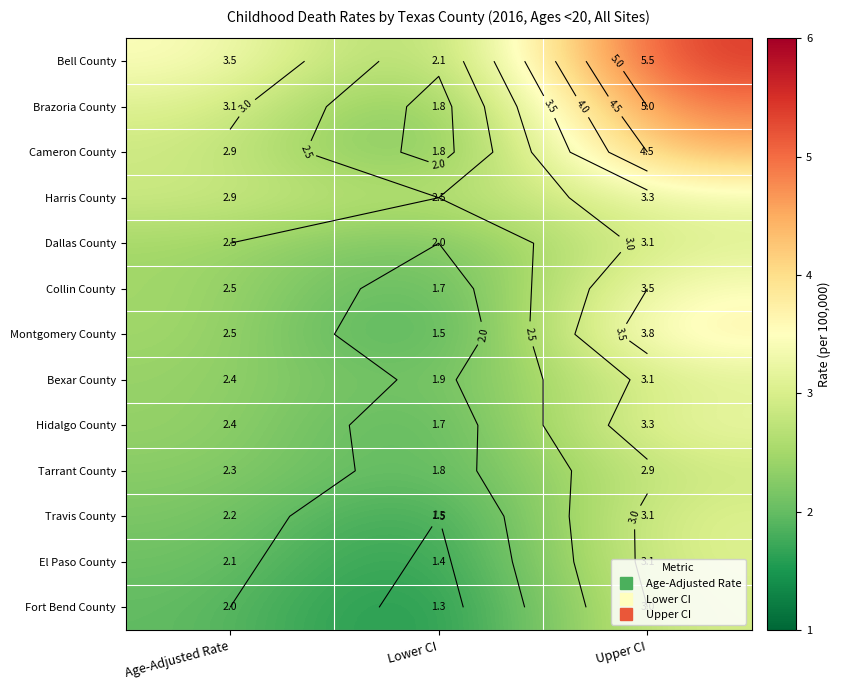

List the labels in order of Bexar County value, smallest first.

Lower CI, Age-Adjusted Rate, Upper CI